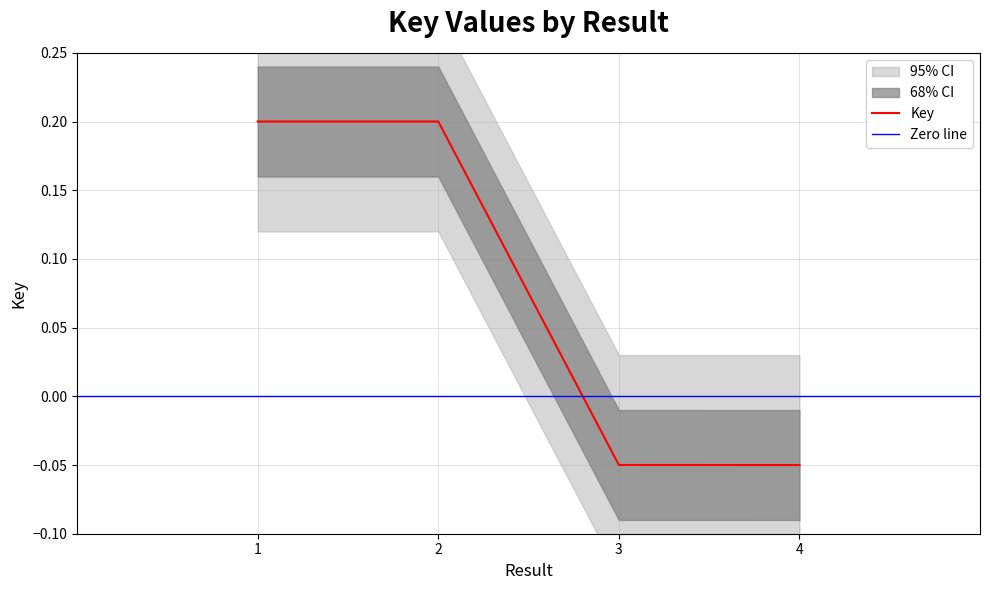

How many values are between 0 and 1?

2